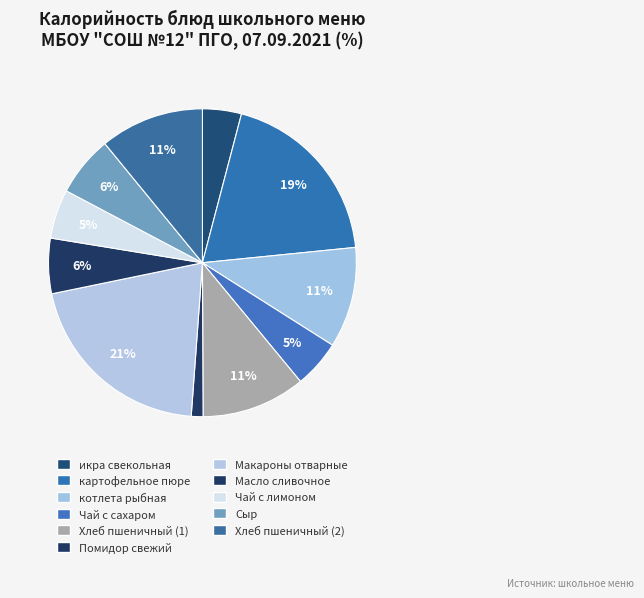

Is the sum of икра свекольная and Хлеб пшеничный (2) greater than half?

No